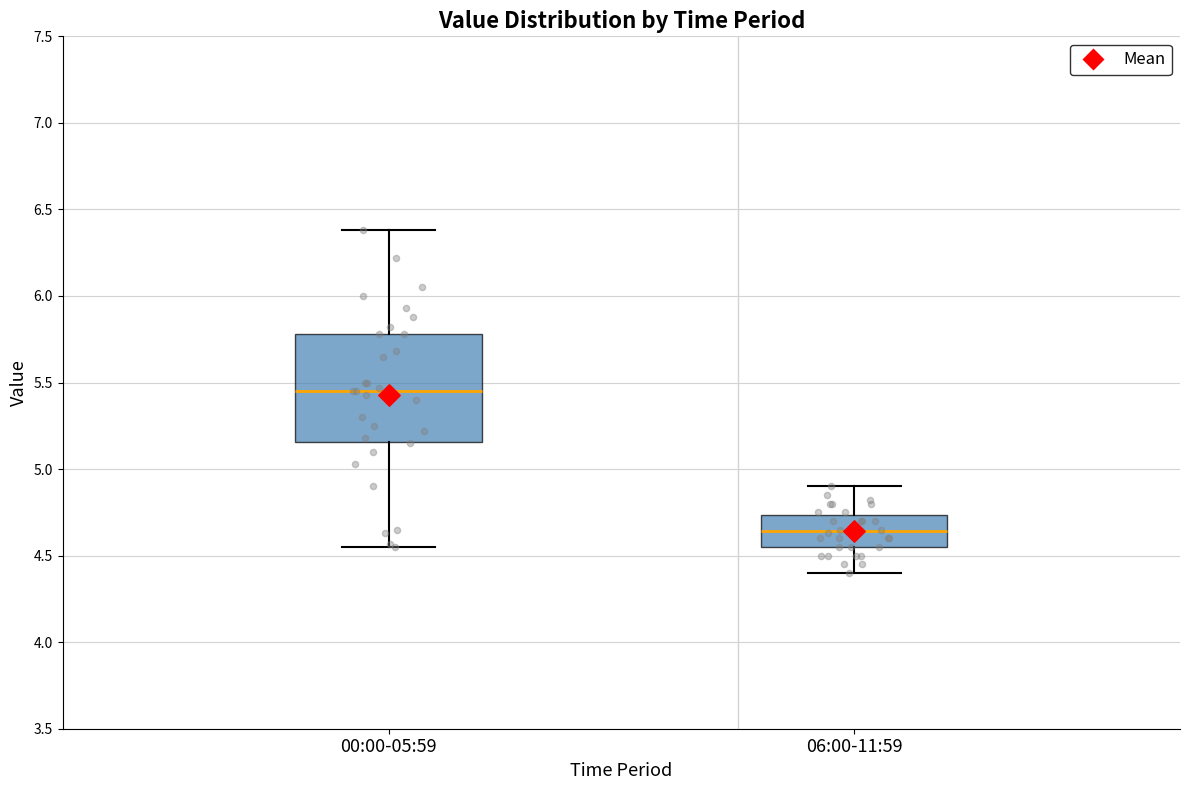

Reading left to right, read every box against the y-axis: the position of its median line, the range the box covers, and the ends of its whiskers. The values are not printed on the chart, so give them approximately, as read against the axis.

00:00-05:59: median 5.45, box 5.15 to 5.80, whiskers 4.55 to 6.40
06:00-11:59: median 4.65, box 4.55 to 4.75, whiskers 4.40 to 4.90